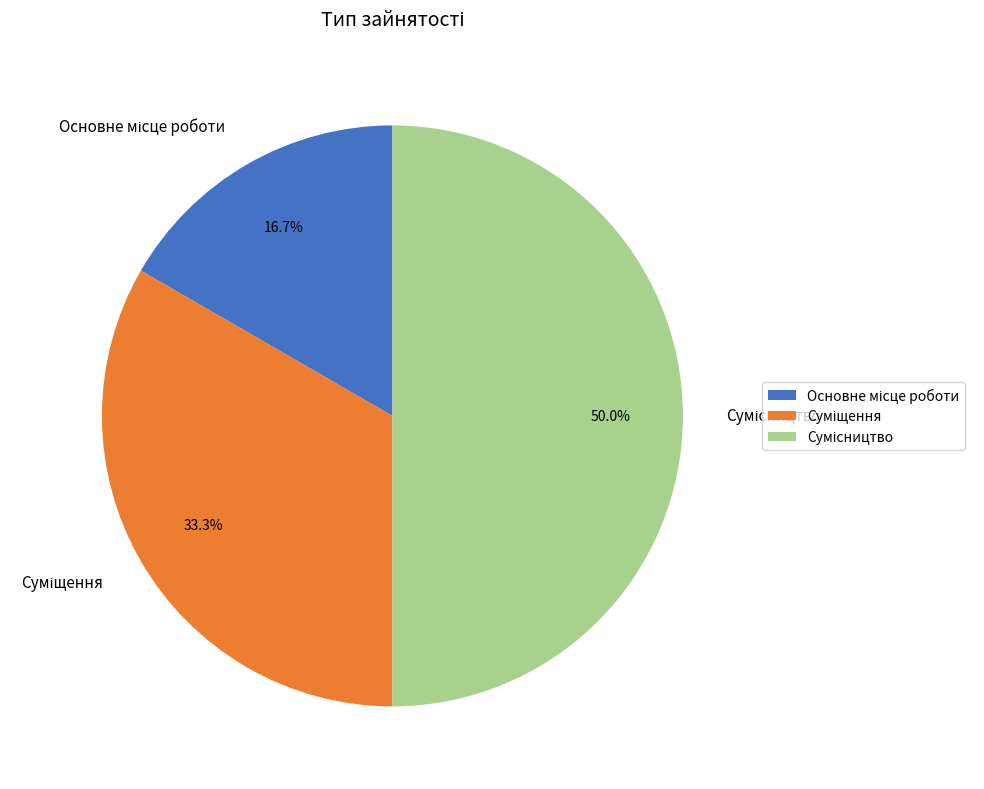

What is the change in value from Основне місце роботи to Суміщення?

+1